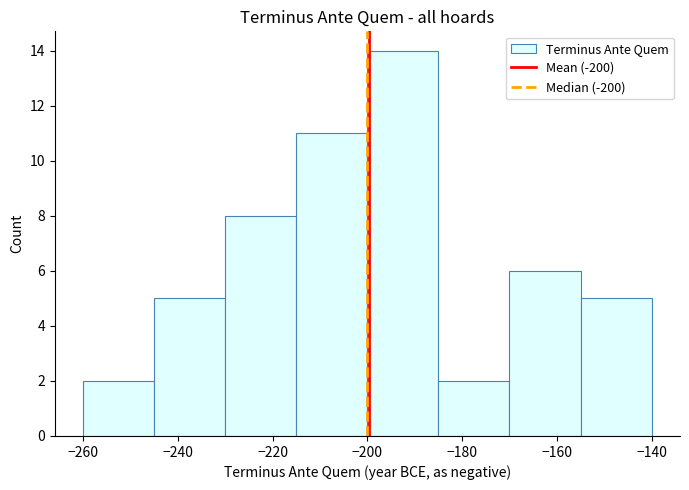

Reading left to right, transcribe this chart: for each bar, give the range it covers on the x-axis and its height. Neither the bar edges nor the heights are printed on the chart, so give them approximately, as read against the axes.

-260 to -245: 2
-245 to -230: 5
-230 to -215: 8
-215 to -200: 11
-200 to -185: 14
-185 to -170: 2
-170 to -155: 6
-155 to -140: 5